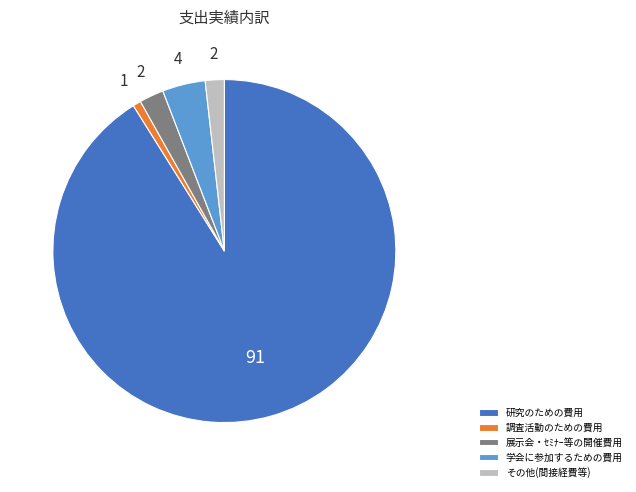

Does any single category account for the majority?

Yes